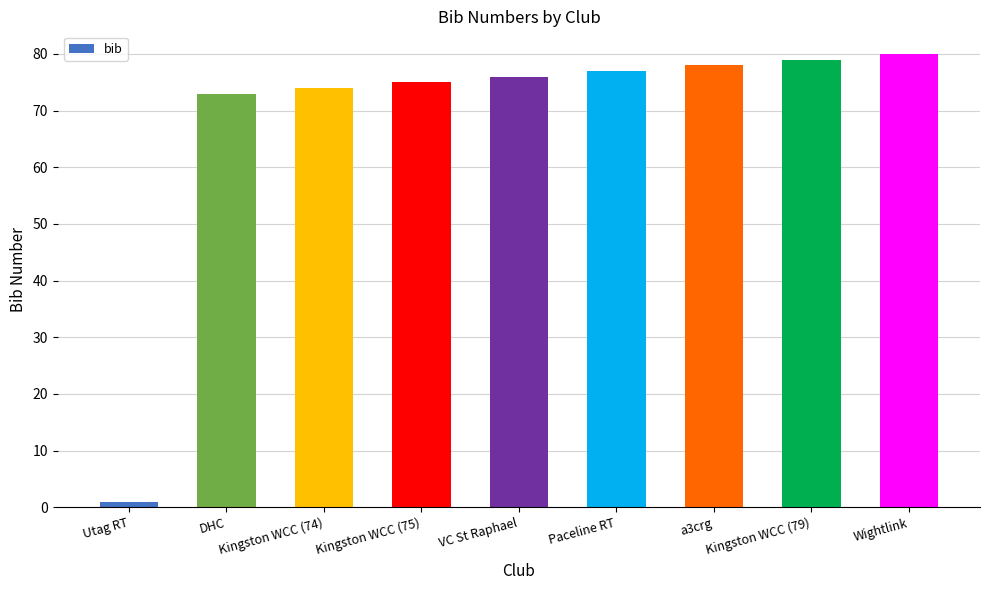

The chart shows a value of 115 at Kingston WCC (79). True or false?

False